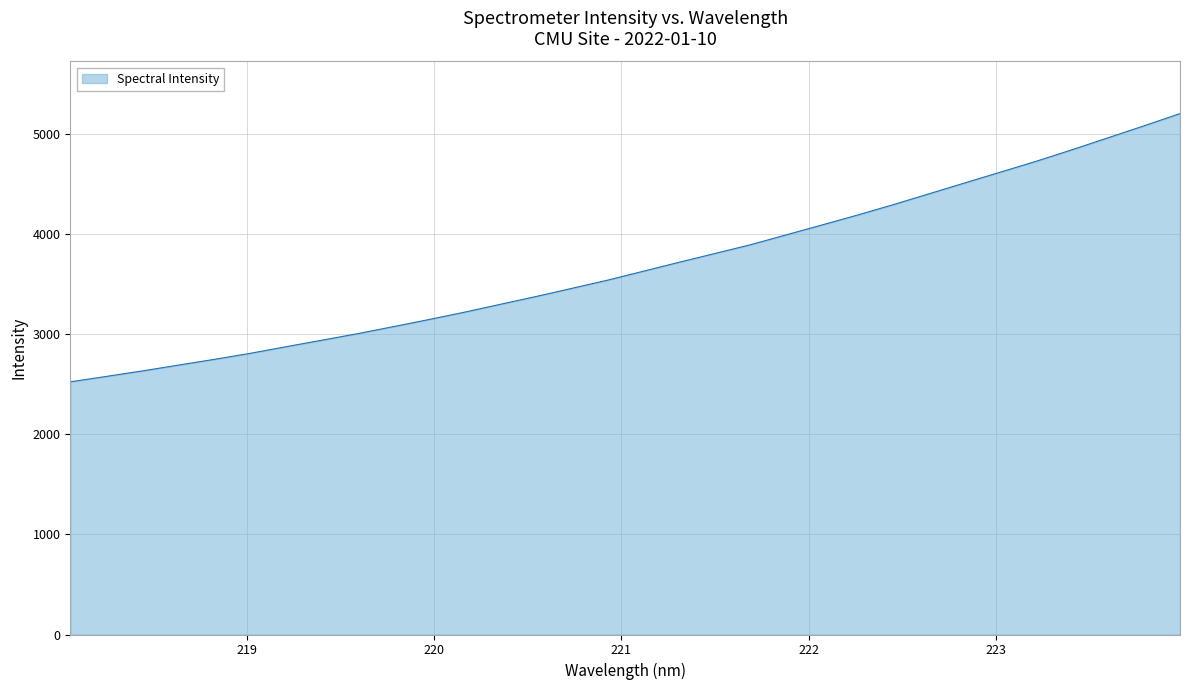

What is the smallest value displayed?

2524.7